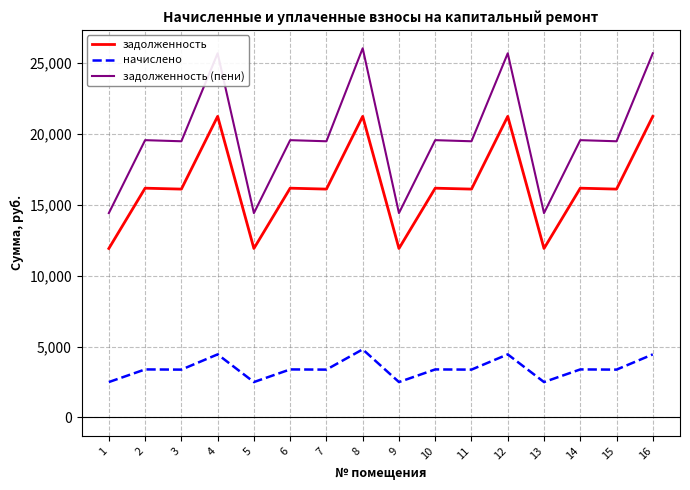

Is it true that задолженность (пени) equals 6957.3 at 10?

False